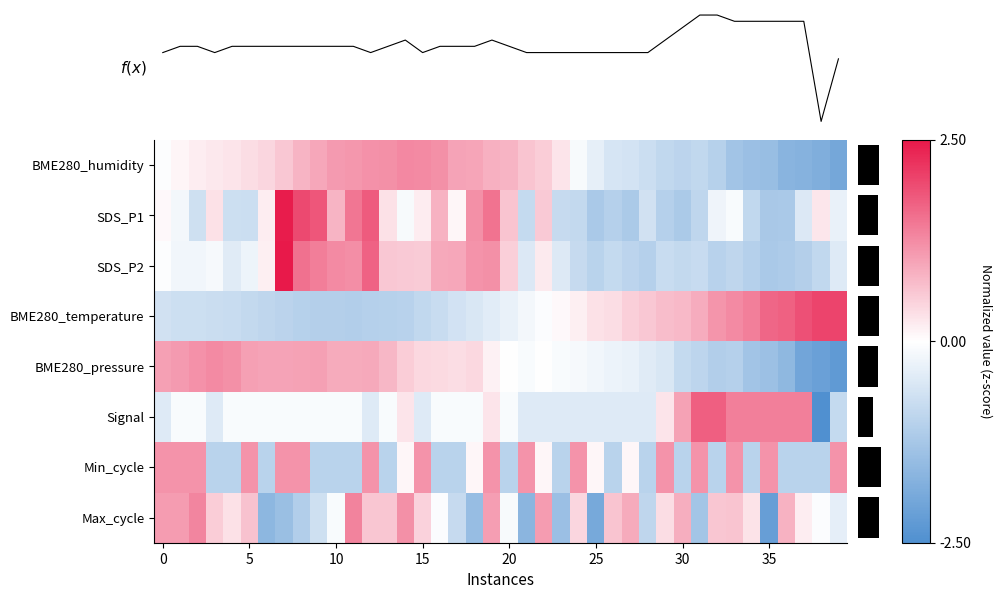

At which category is the sum across all series the highest?

19